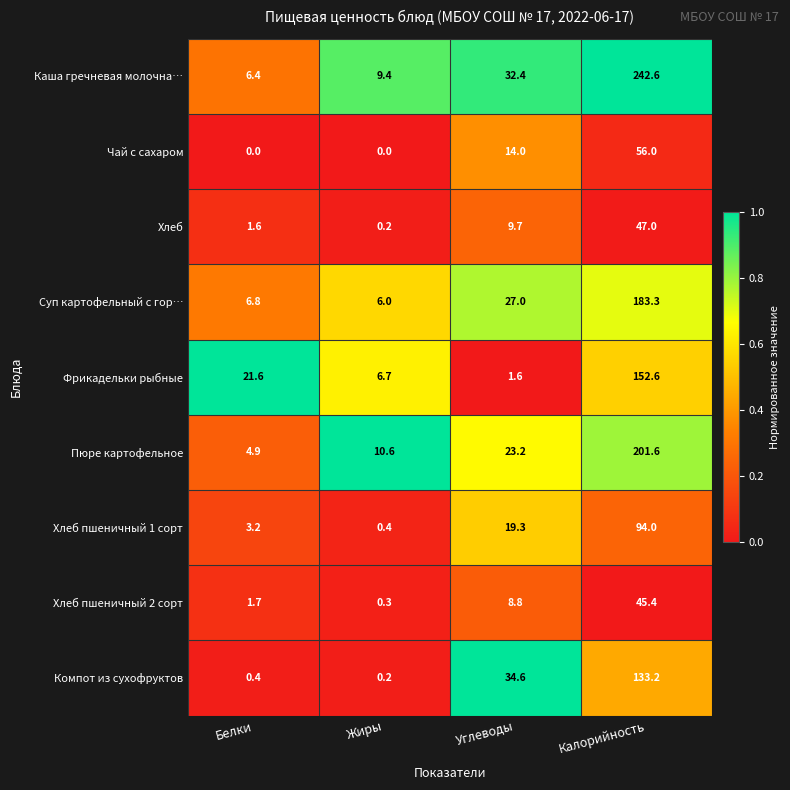

What is the sum of all Хлеб пшеничный 1 сорт values?

116.9